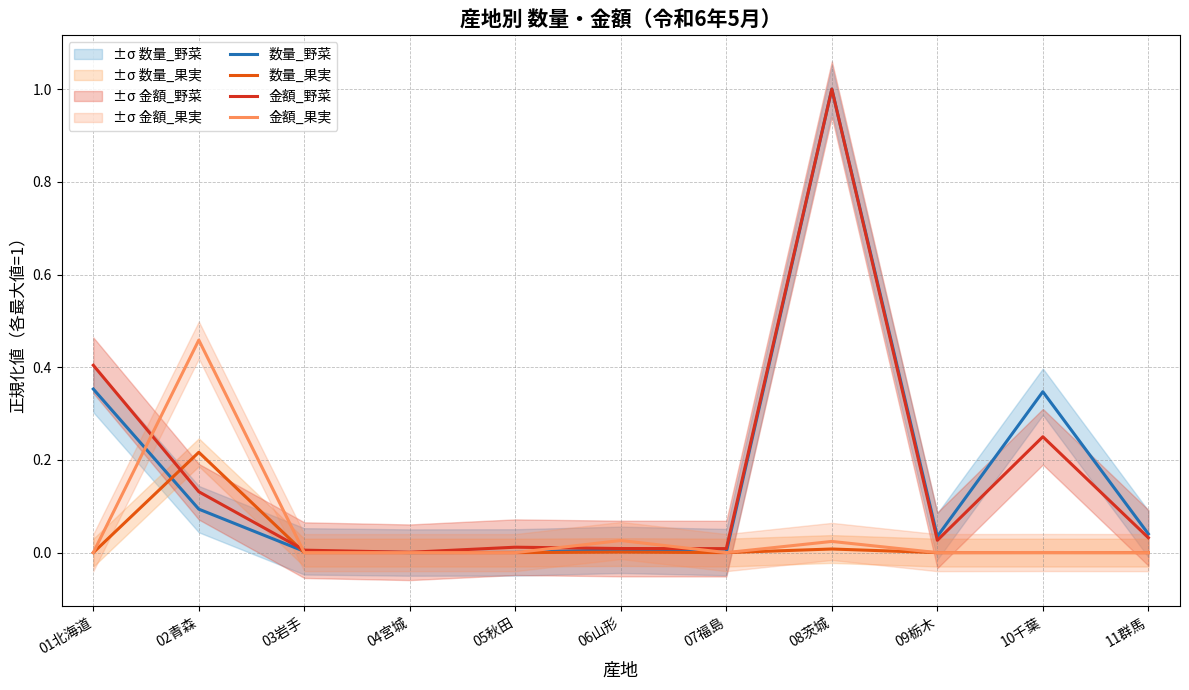

The value of 数量_果実 at 09栃木 is 0.1. True or false?

False